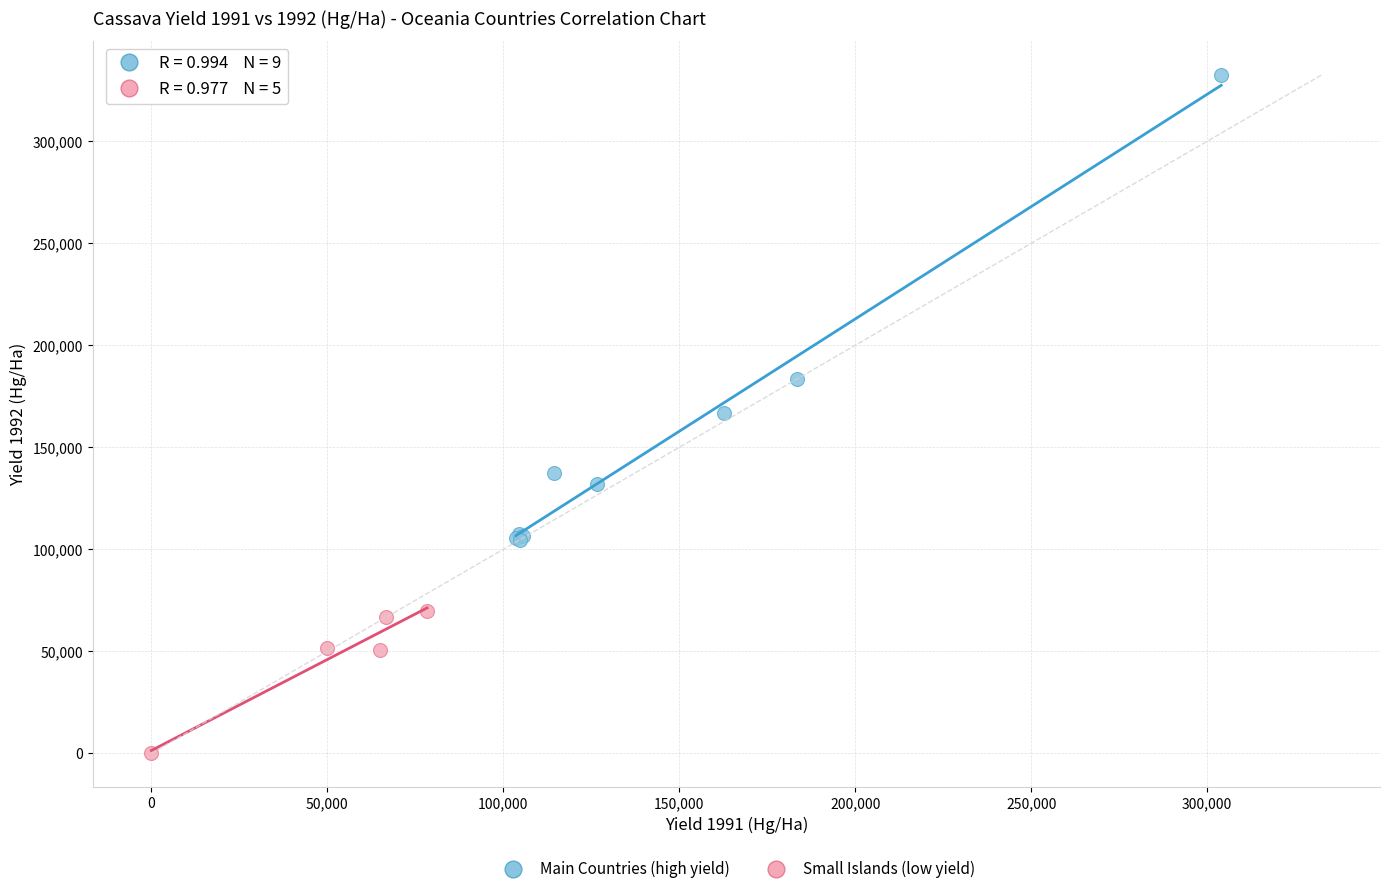

Which series contains the lowest Y value?

Small Islands (low yield)